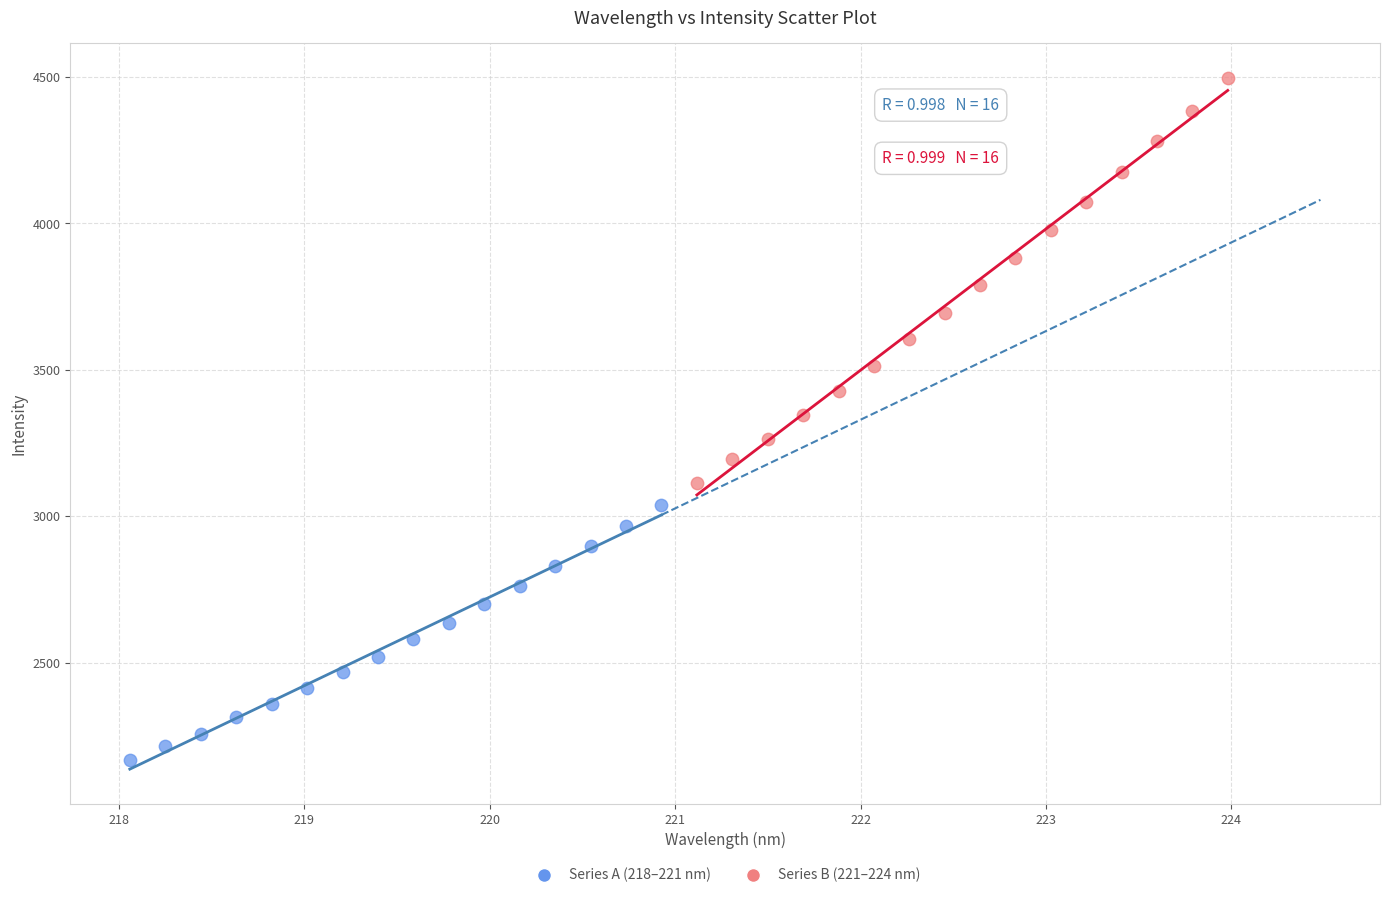

Which series has the largest Y range (max minus min)?

Series B (221–224 nm)